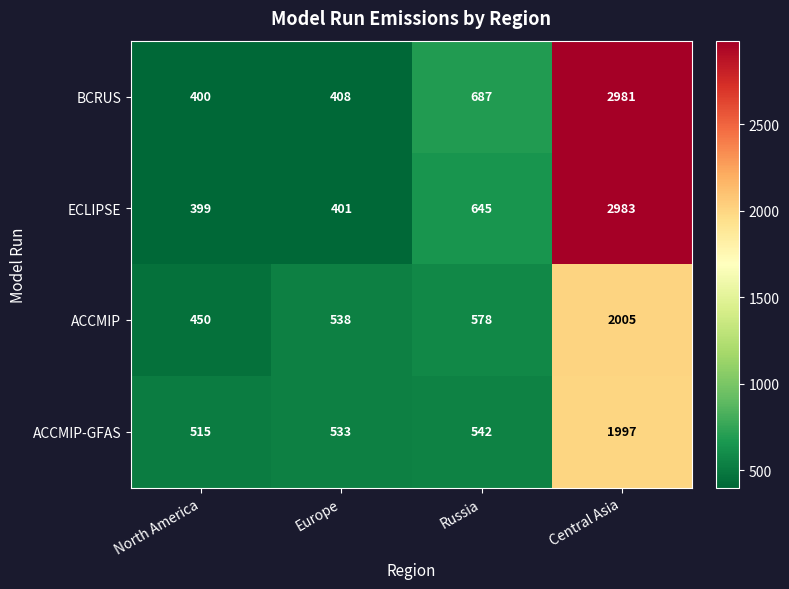

What is the maximum value shown in the chart?

2983